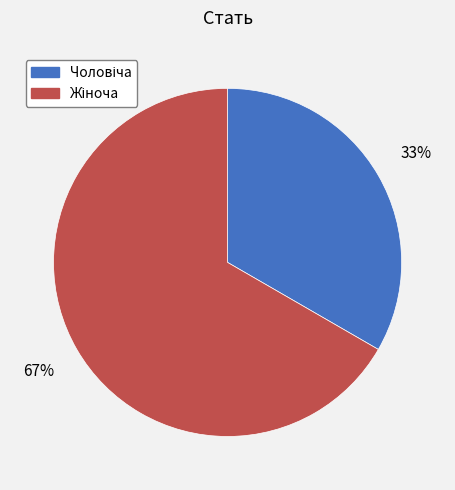

To the nearest percent, what is the average slice percentage?

50%